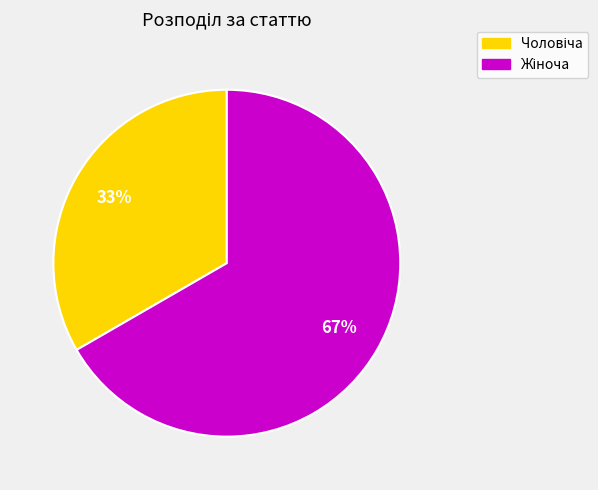

Does any single category account for the majority?

Yes